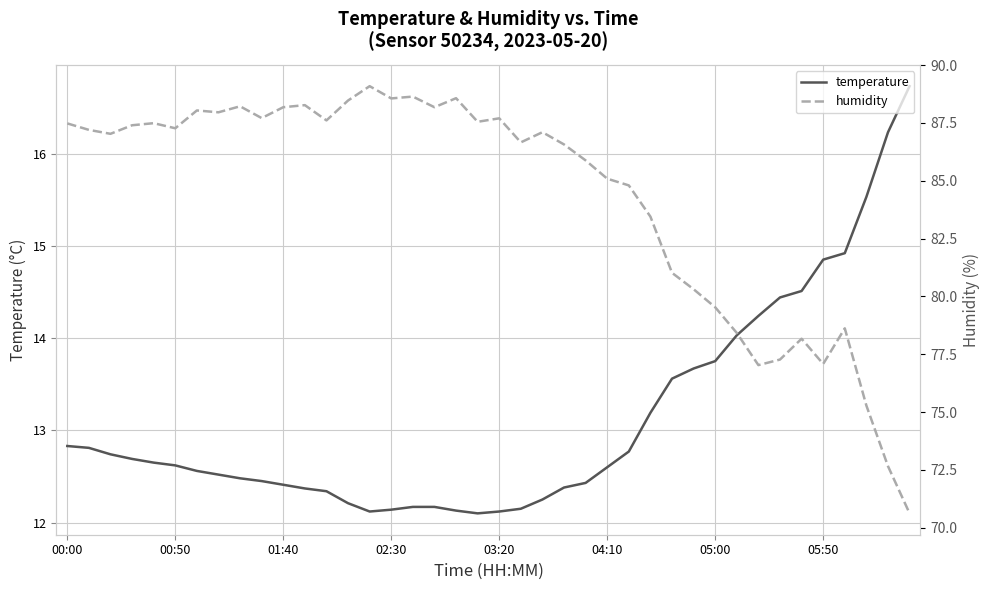

The humidity series shows 47.4 at 33. True or false?

False